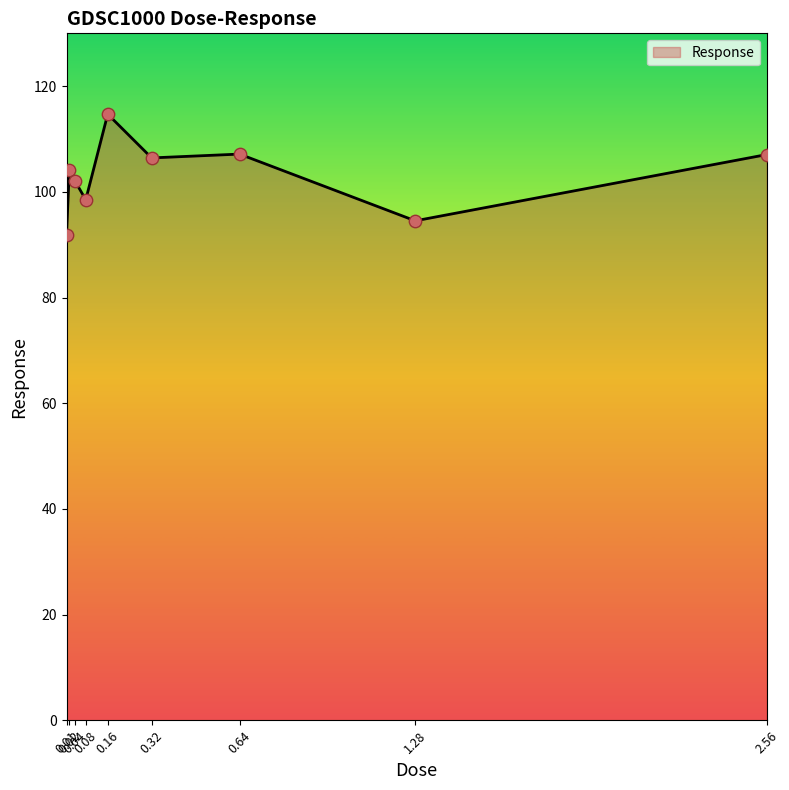

What is the ratio of the value at 2.56 to the value at 0.16?

0.9